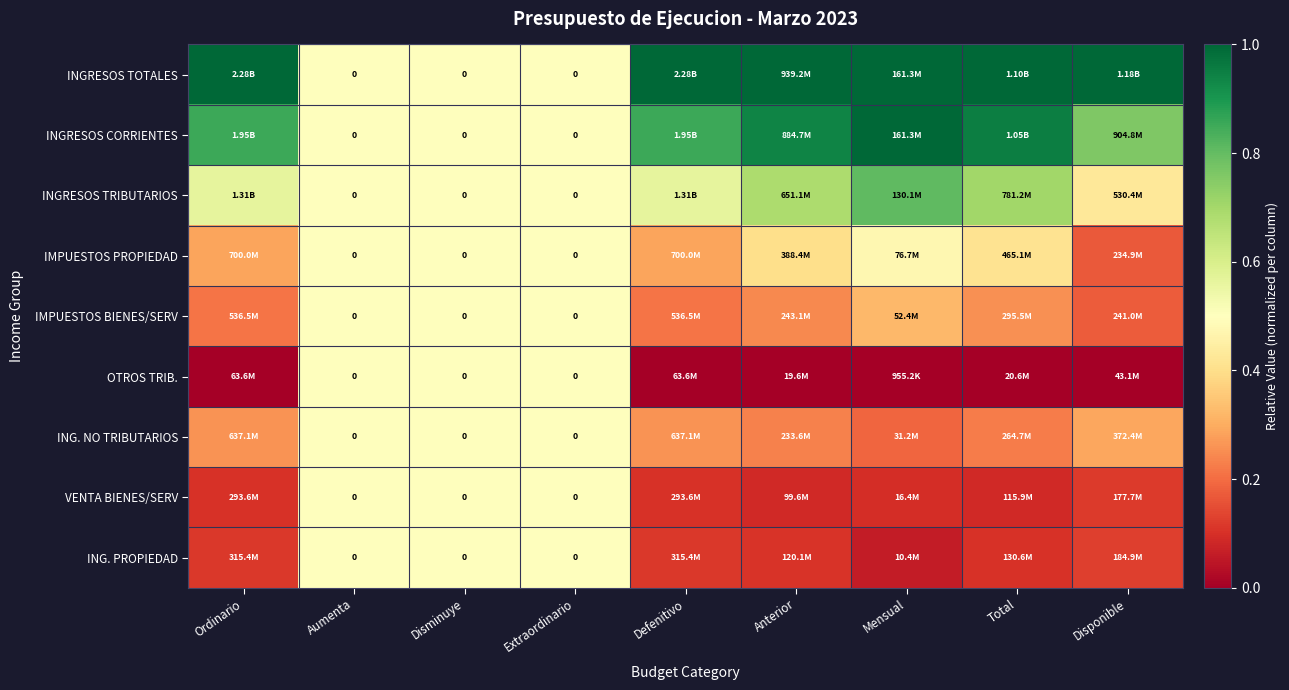

True or false: ING. PROPIEDAD has a value of 0.1 at Mensual.

True